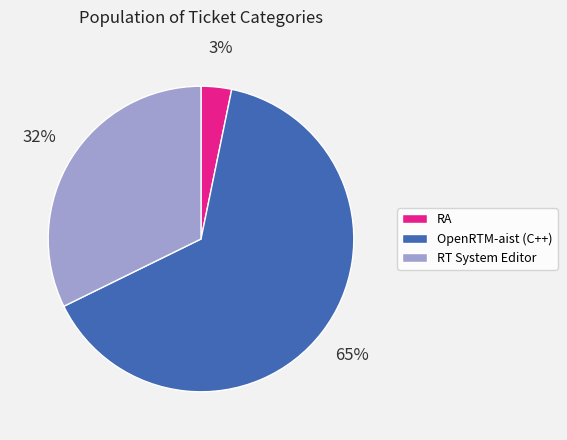

What is the smallest slice in the pie chart?

RA